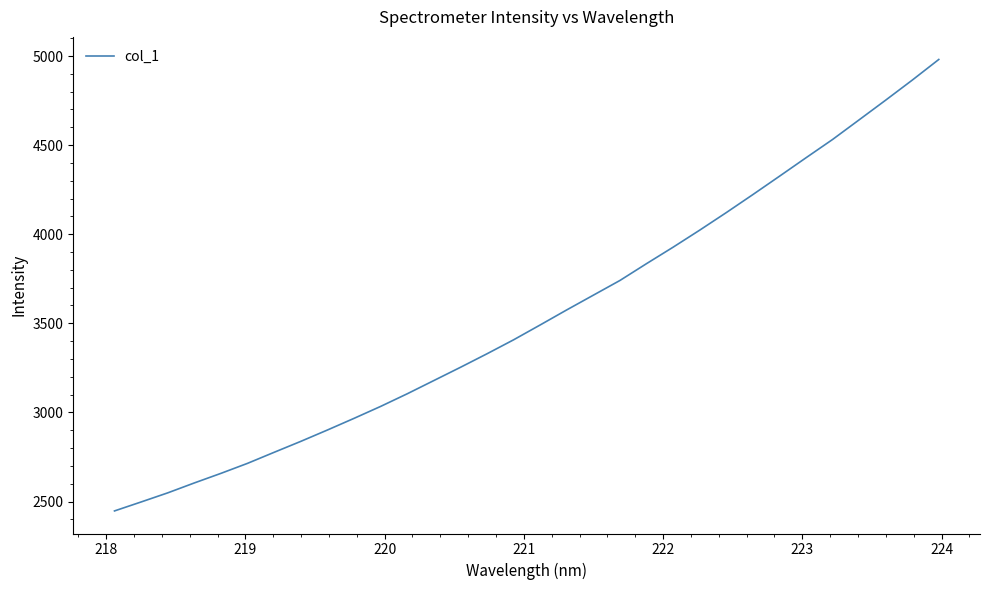

What is the difference between the maximum and minimum values?

2533.5